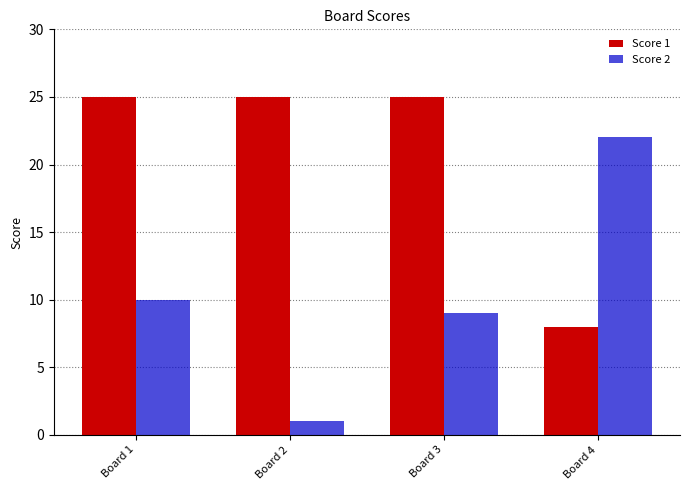

List the series in order of their overall mean, highest first.

Score 1, Score 2